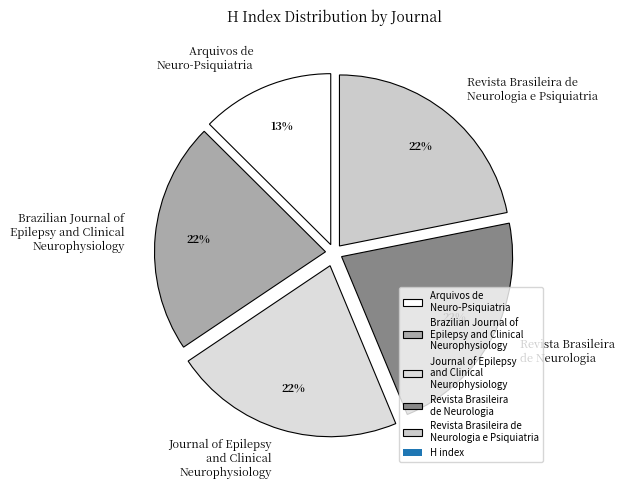

Is there any slice that represents more than half of the pie?

No